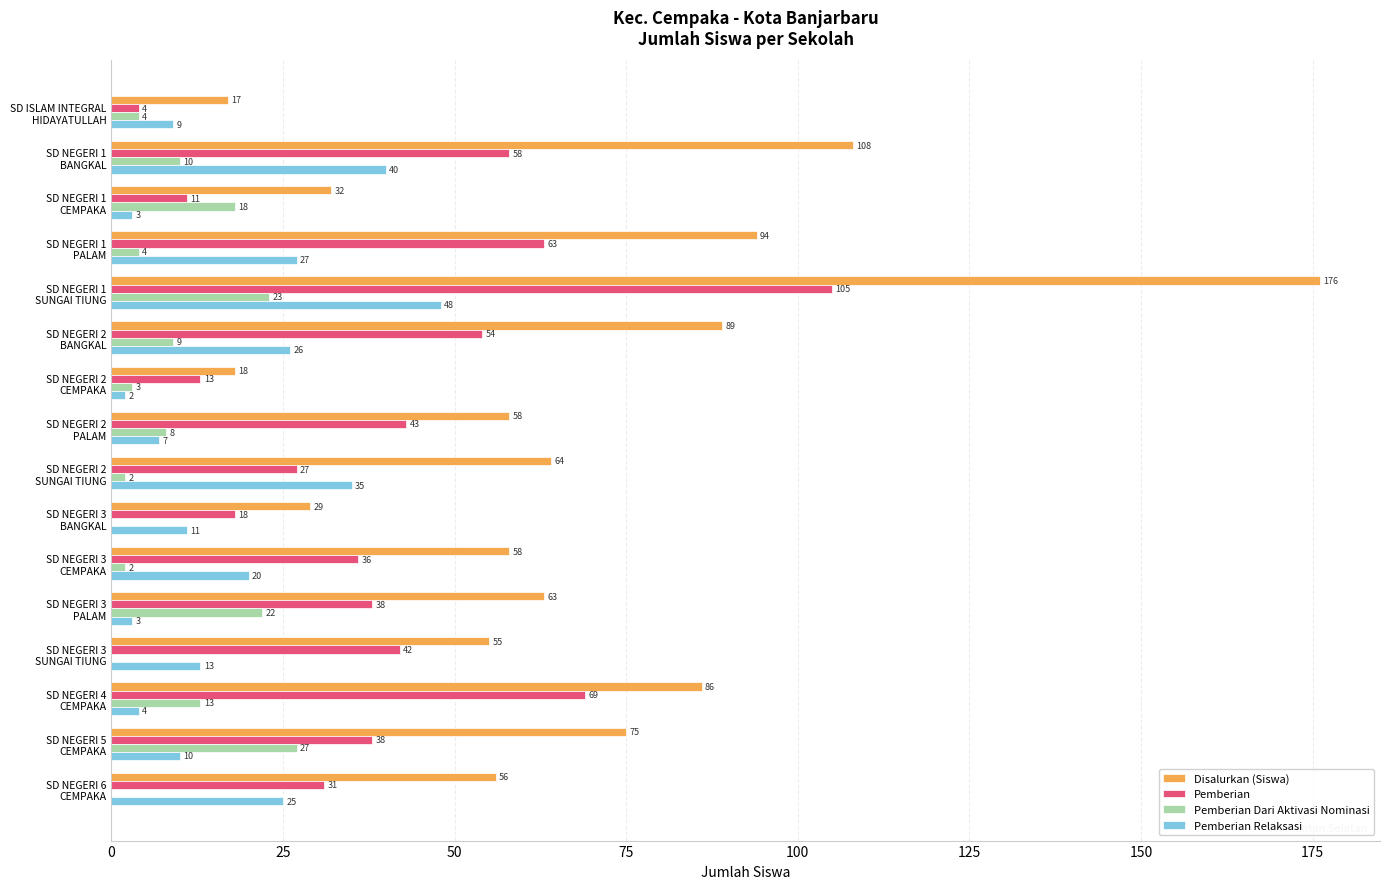

What is the sum of all Disalurkan (Siswa) values?

1078